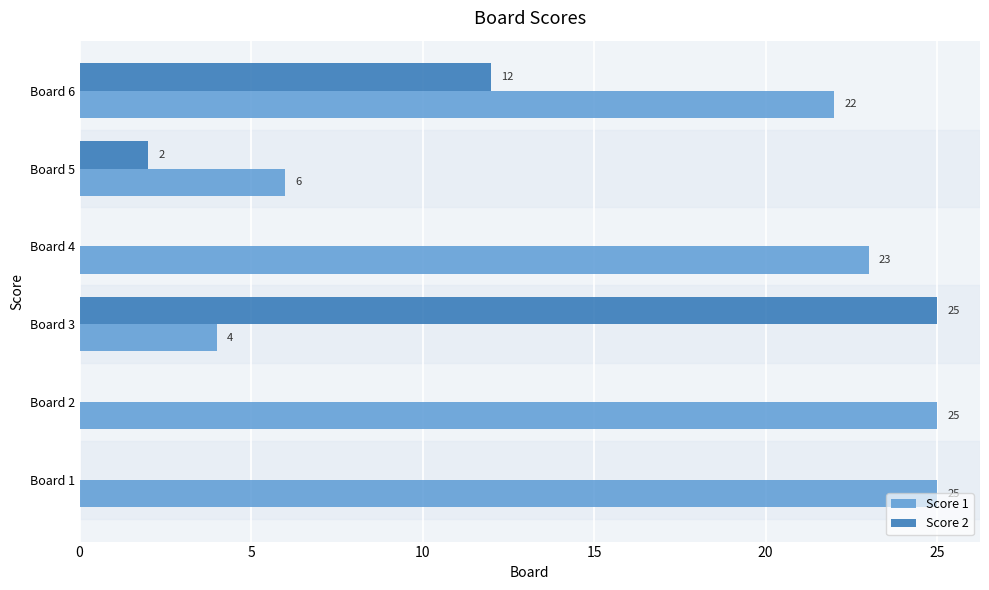

What is the sum of all Score 1 values?

105